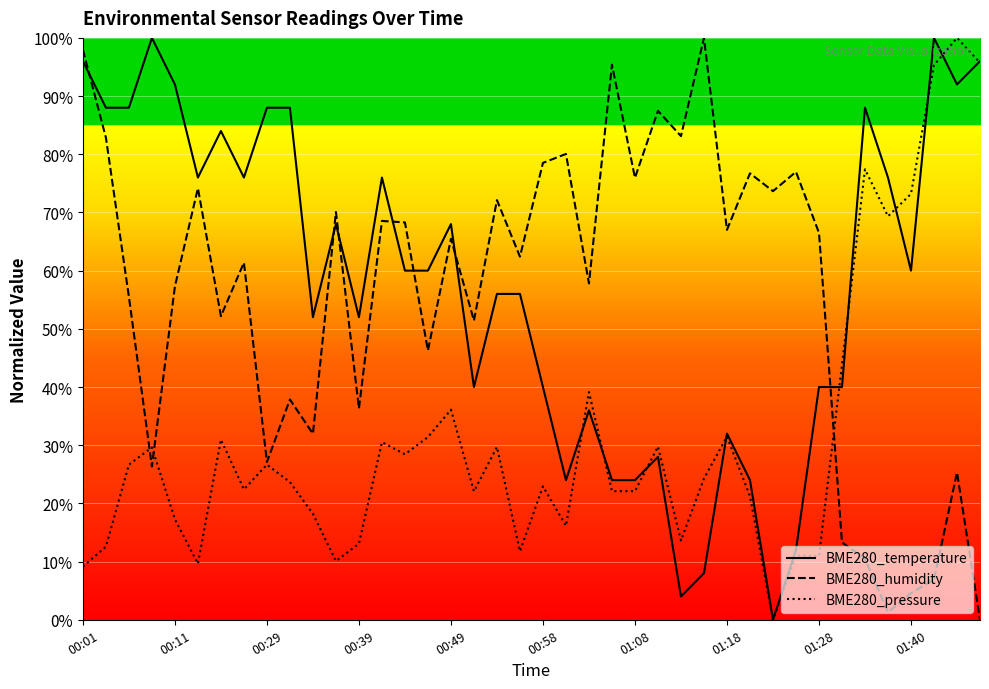

What is the difference between the BME280_humidity values at 38 and 14?

43.0